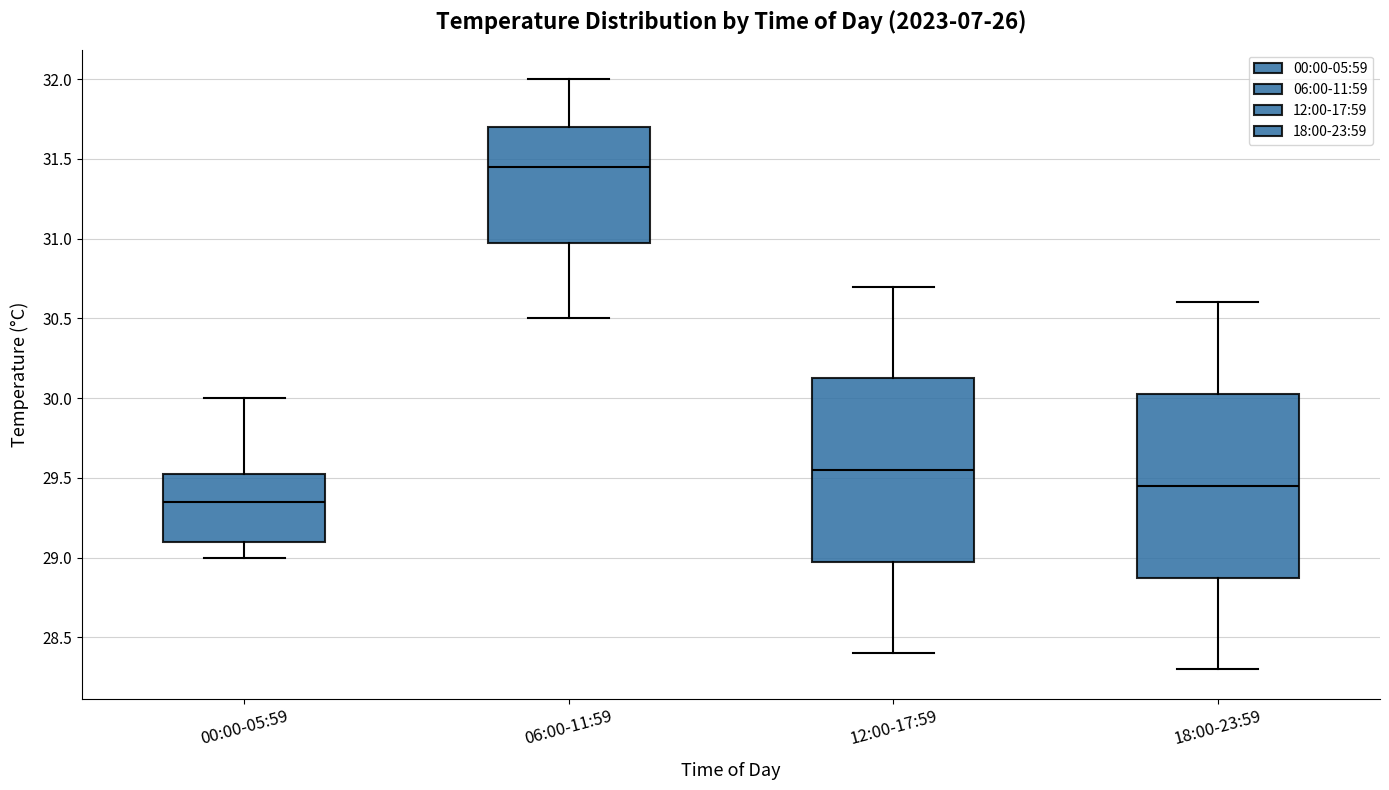

Reading left to right, read every box against the y-axis: the position of its median line, the range the box covers, and the ends of its whiskers. The values are not printed on the chart, so give them approximately, as read against the axis.

00:00-05:59: median 29.35, box 29.10 to 29.55, whiskers 29.00 to 30.00
06:00-11:59: median 31.45, box 31.00 to 31.70, whiskers 30.50 to 32.00
12:00-17:59: median 29.55, box 29.00 to 30.15, whiskers 28.40 to 30.70
18:00-23:59: median 29.45, box 28.90 to 30.05, whiskers 28.30 to 30.60